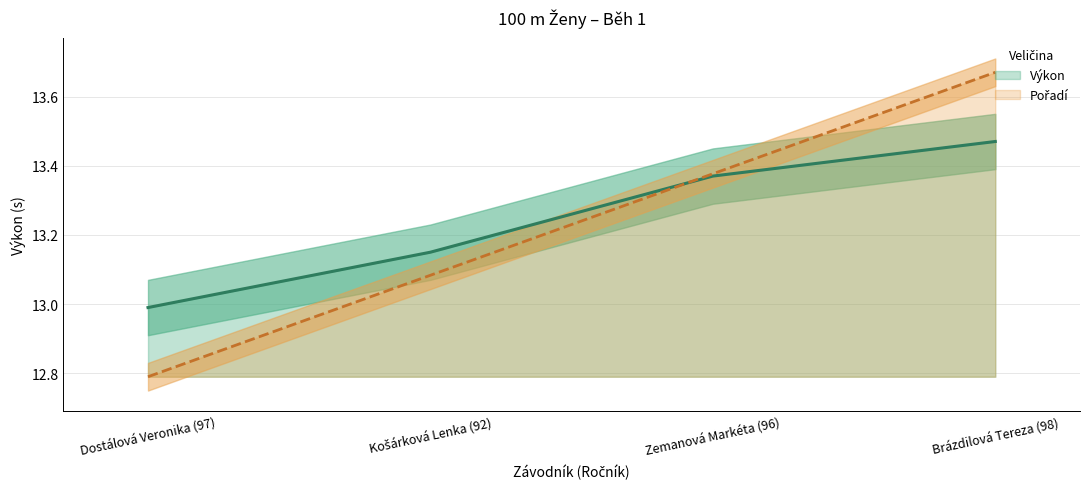

How many data points in Pořadí are above 13?

3